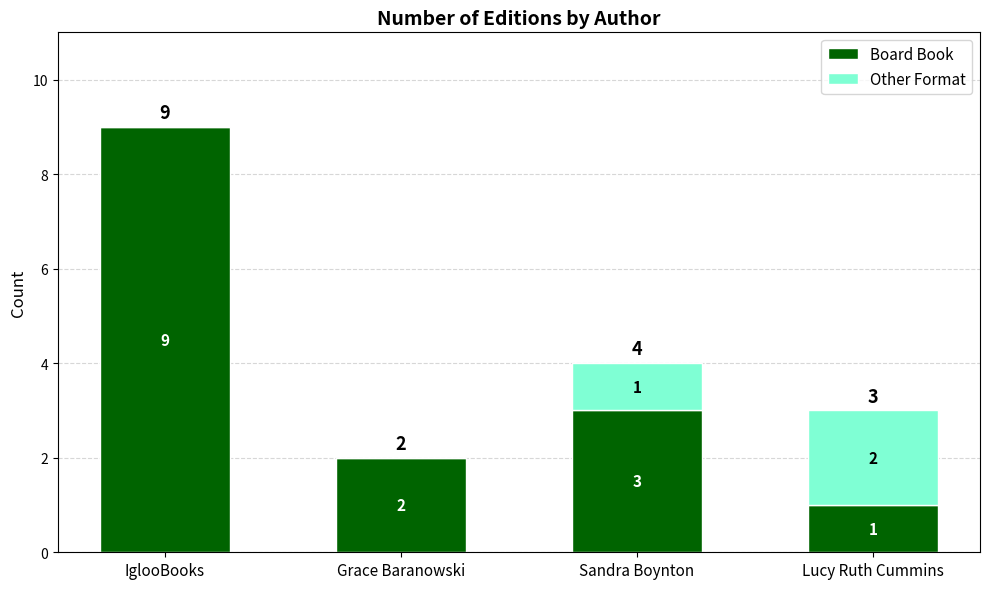

The Board Book series shows 1 at Lucy Ruth Cummins. True or false?

True